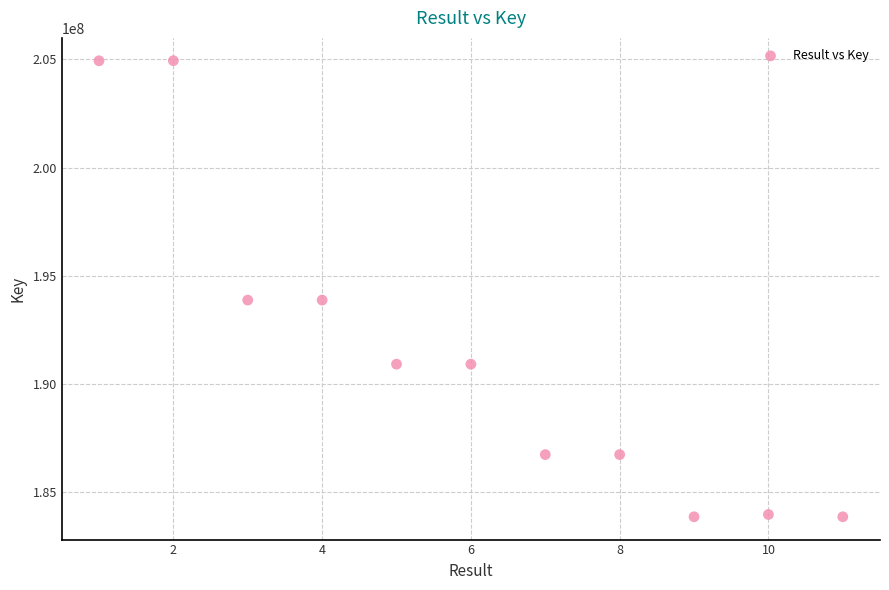

What is the average Y value?

191335101